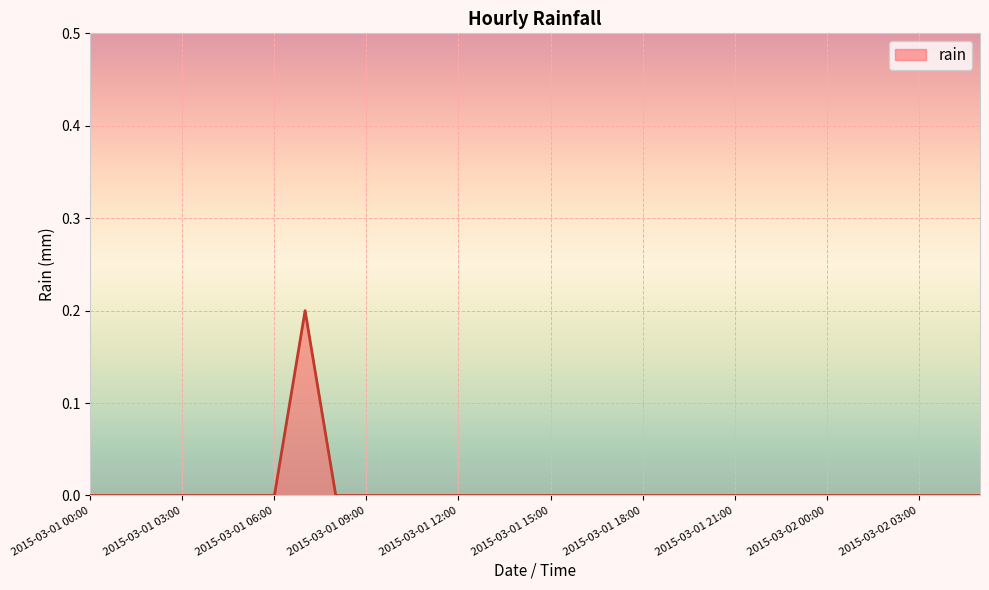

How many lines are shown in the chart?

1